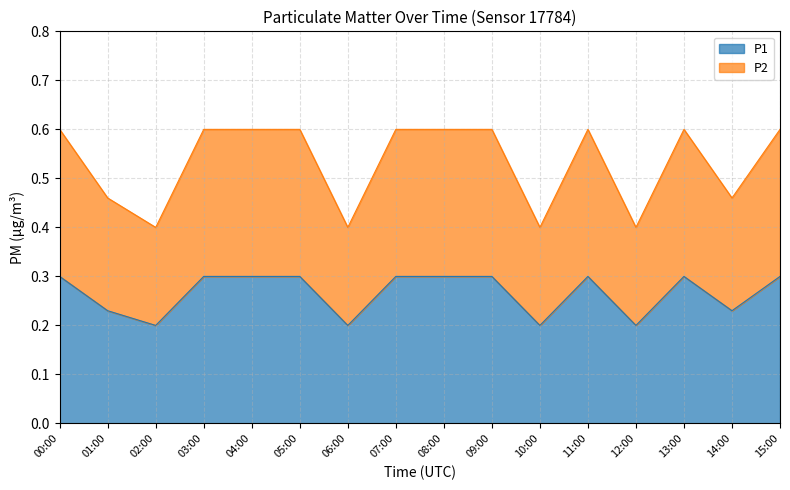

How many P1 values are between 0 and 1?

16